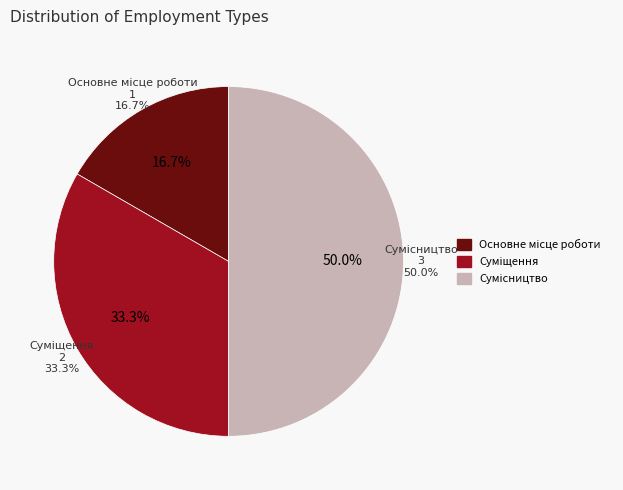

What is the change in value from Основне місце роботи to Суміщення?

+1